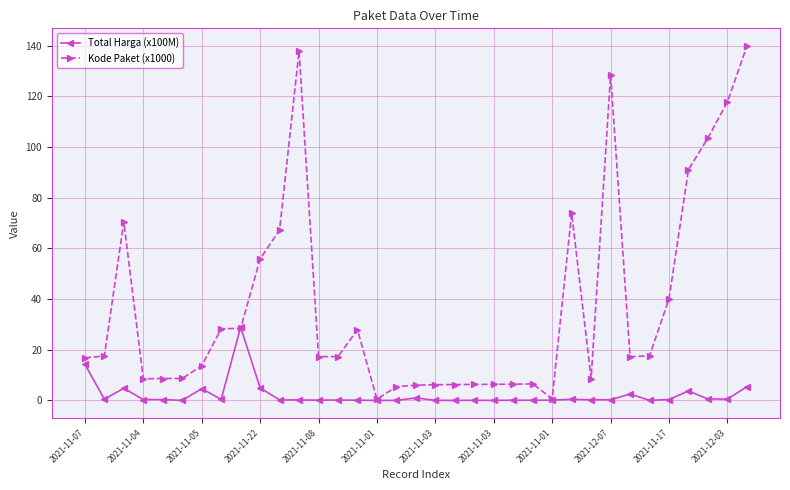

Which series has the largest range (max minus min)?

Kode Paket (x1000)